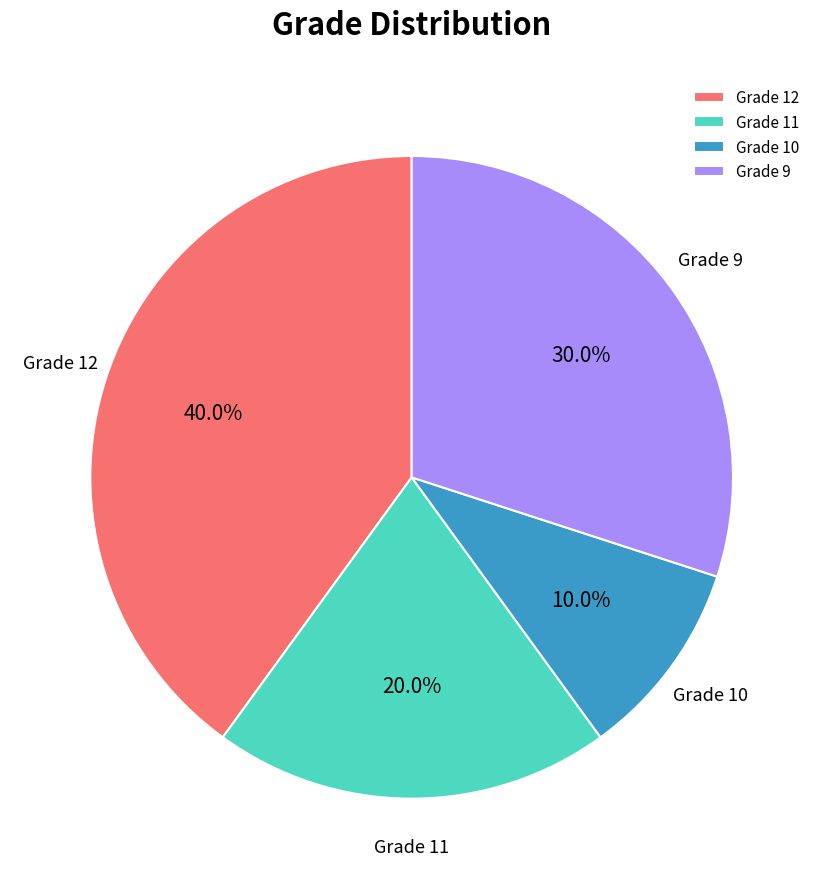

To the nearest percent, what portion does Grade 11 represent?

20%